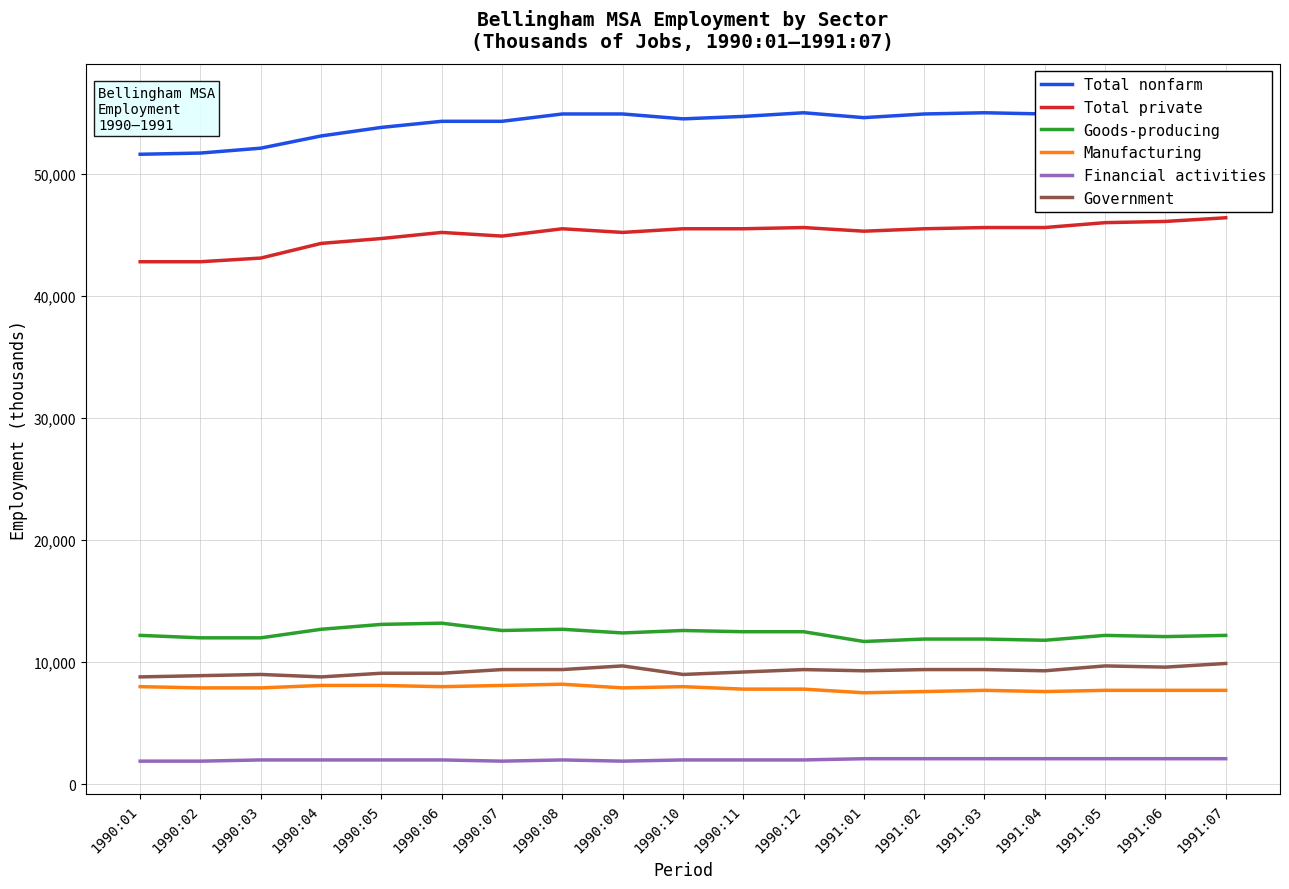

In Total nonfarm, how many points are higher than both neighbors (excluding endpoints)?

2